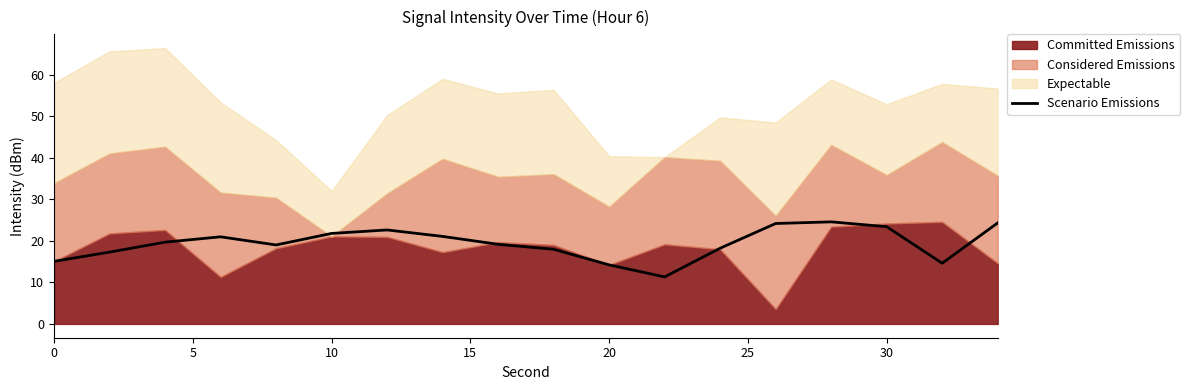

The chart shows a value of 29.1 at 9. True or false?

False